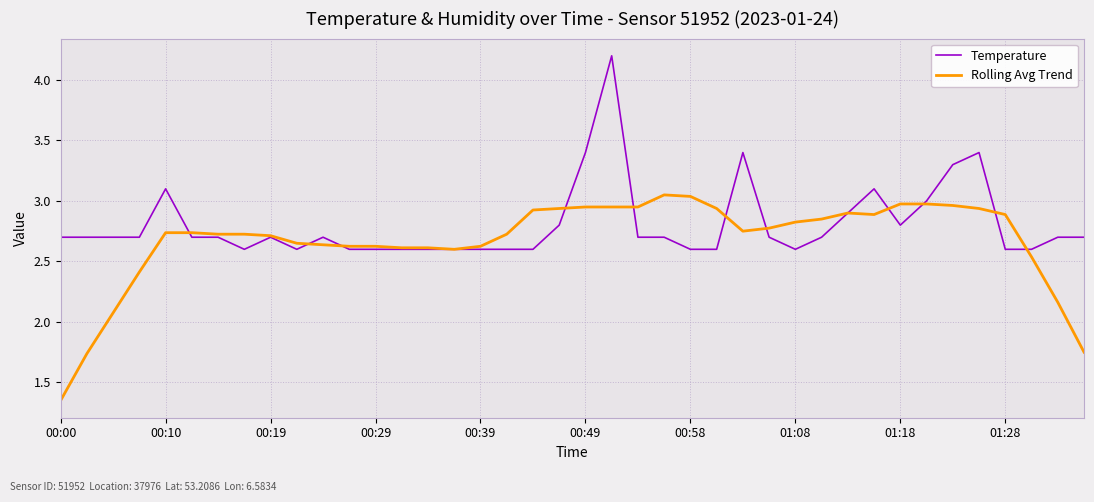

What is the highest value of the Temperature series?

4.2